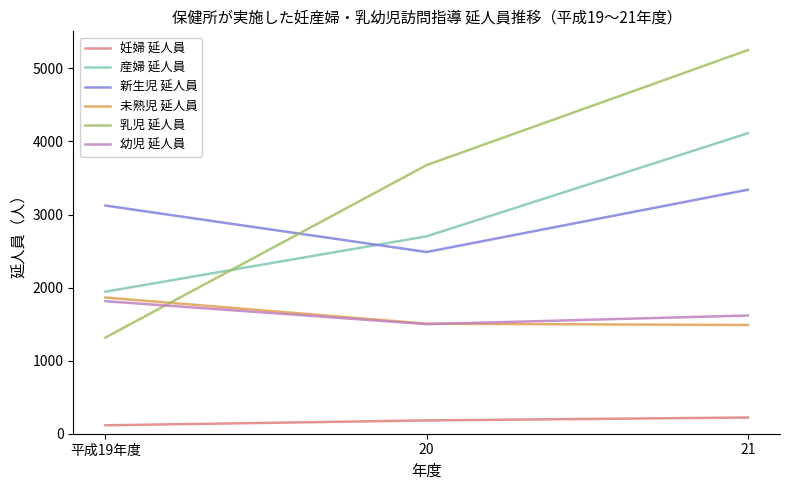

Is this an area chart (filled region under the line)?

No